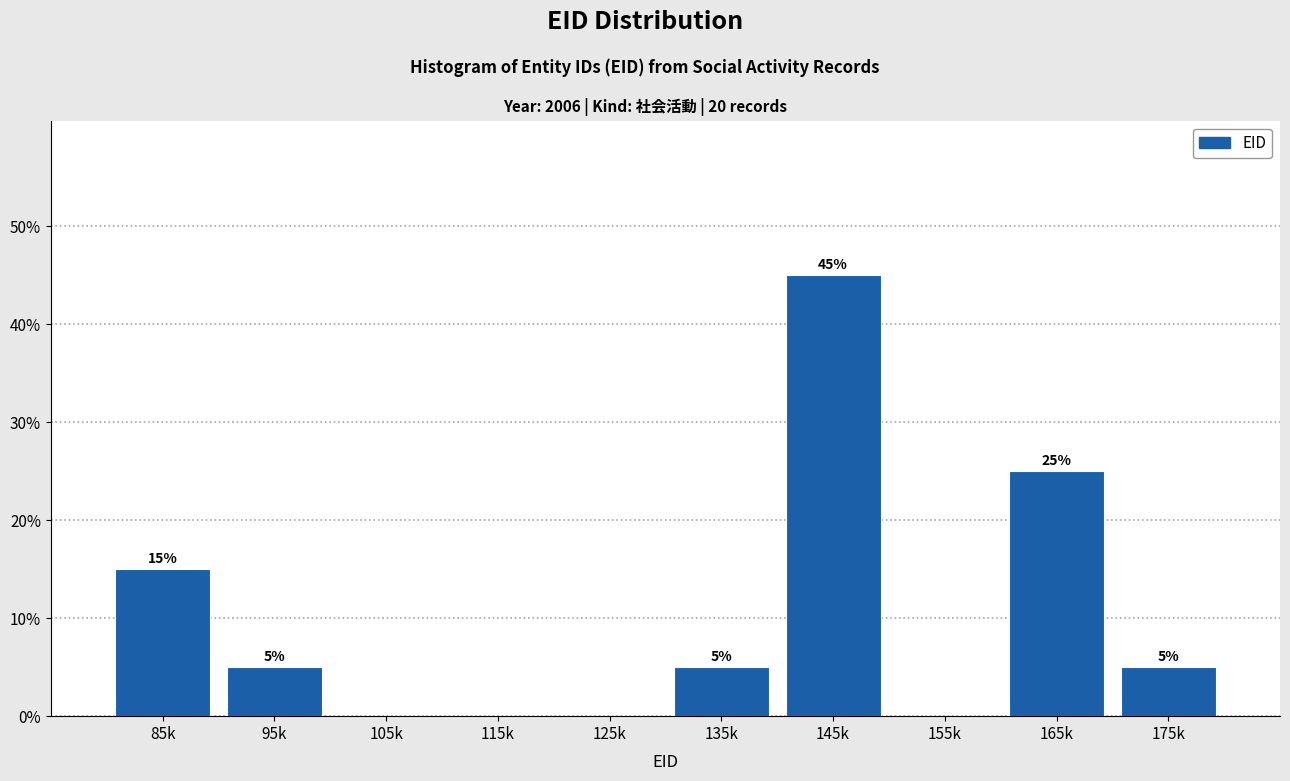

Between 85k and 135k, which is larger?

85k